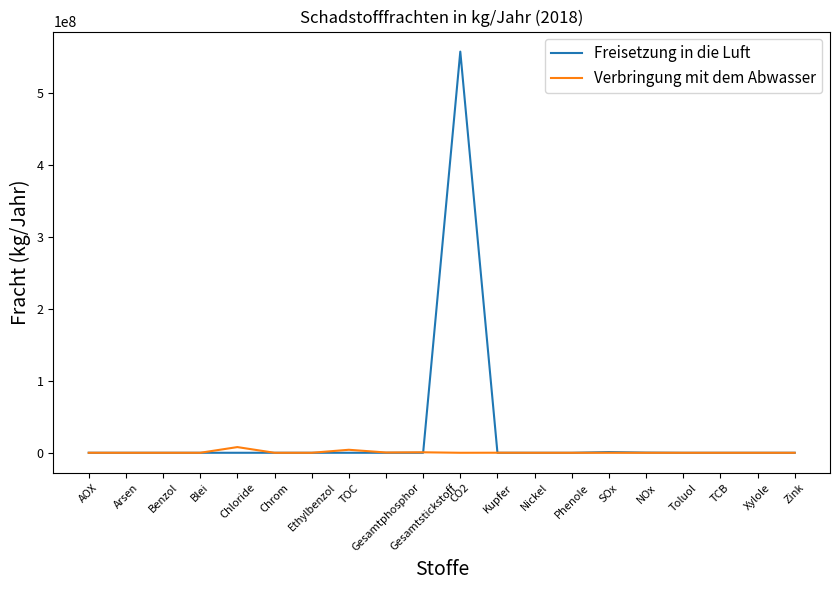

What is the total value across all series at Nickel?

406